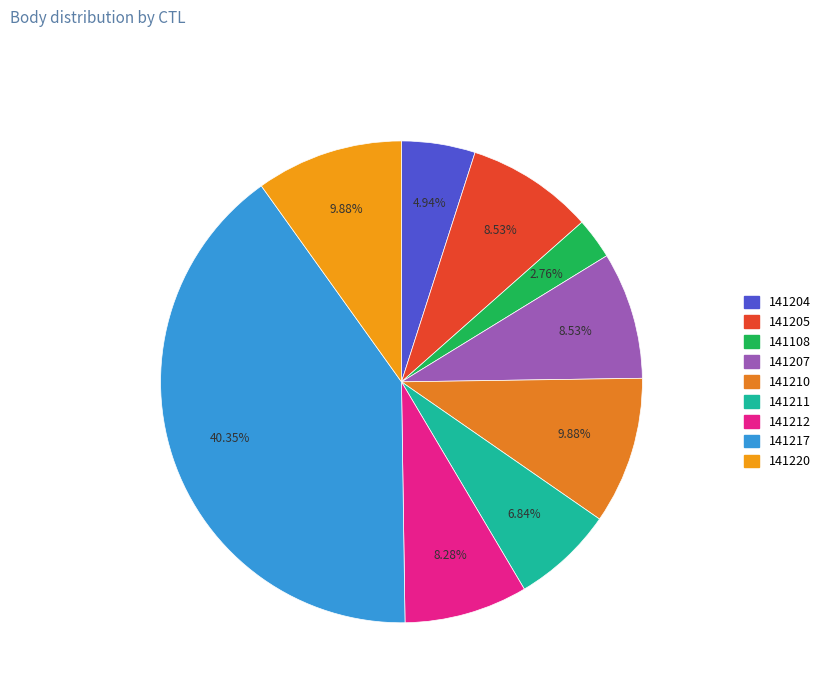

Is it true that 141220 is 22% of the pie?

False